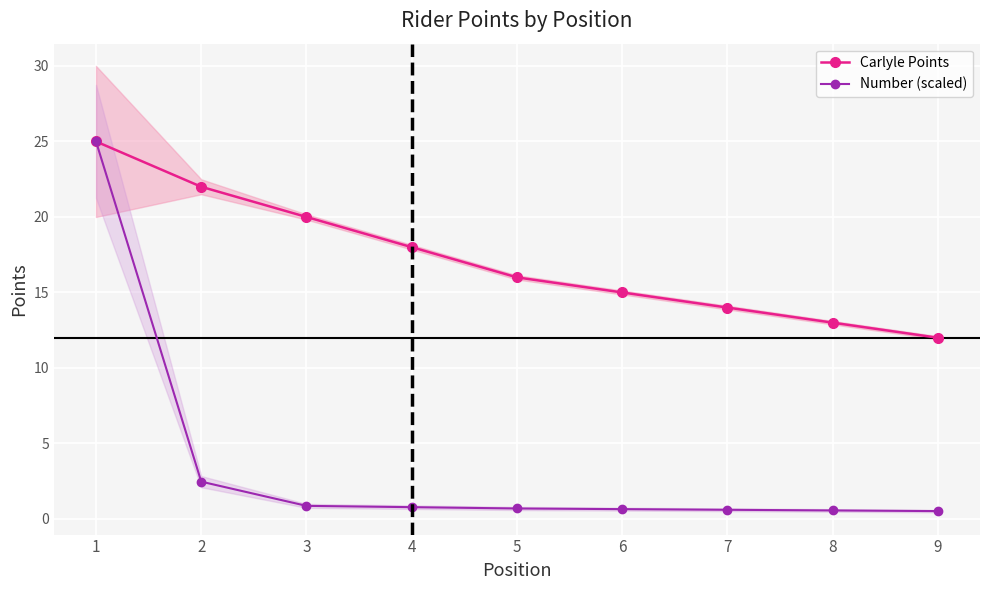

True or false: Carlyle Points and Number (scaled) cross at least once.

False